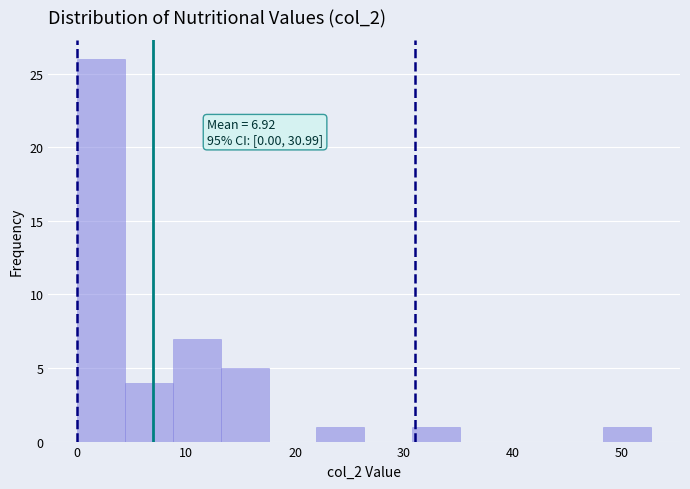

Over which range of the x-axis is the bar tallest?

0 to 4